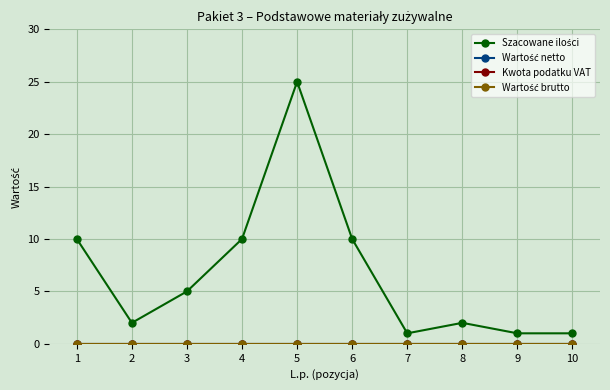

Does the chart have visible grid lines?

Yes